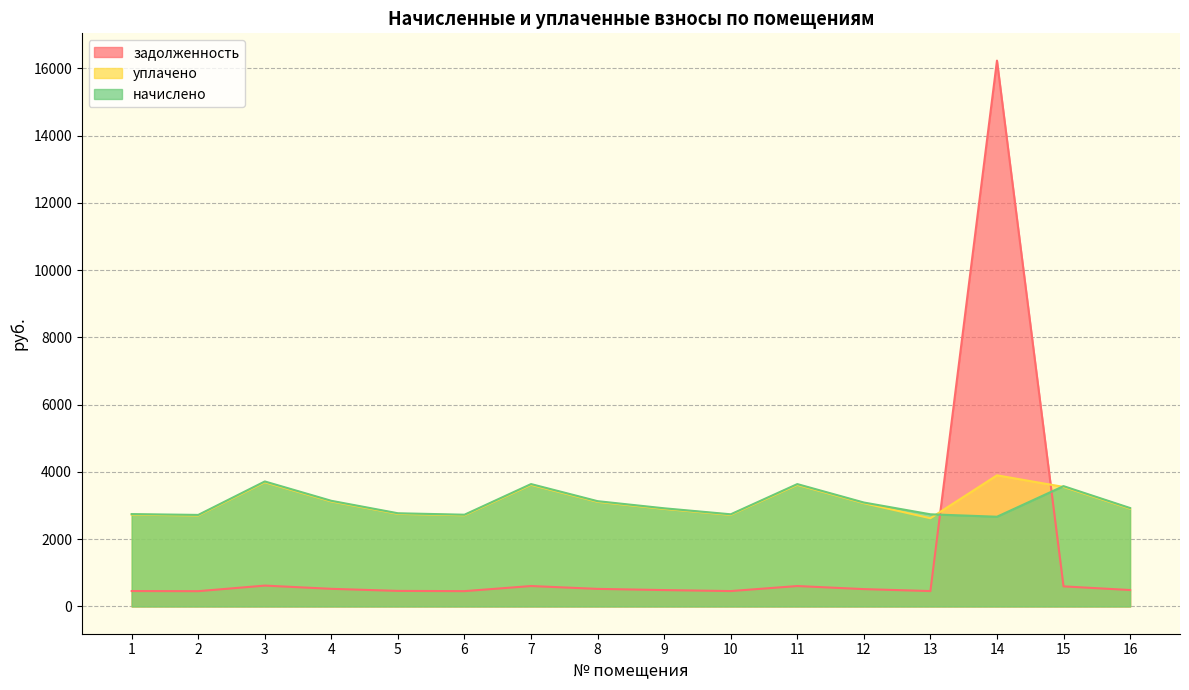

Rank the series at 1 from lowest to highest value.

задолженность, уплачено, начислено